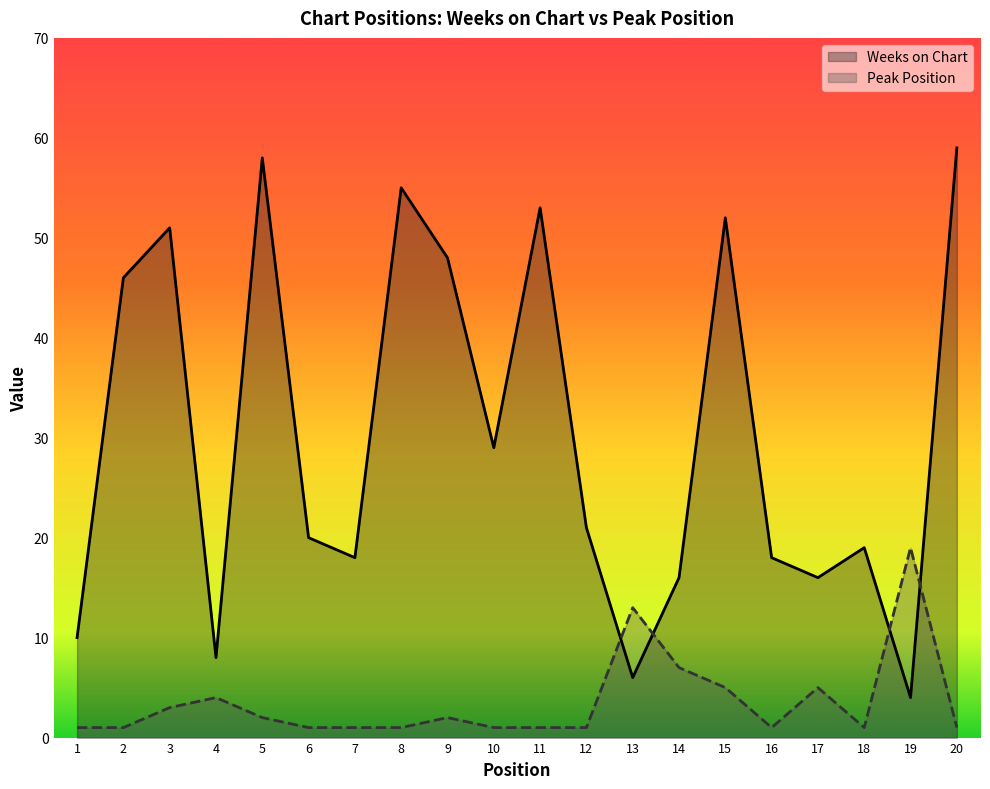

List the labels in order of Peak Position value, largest first.

19, 13, 14, 15, 17, 4, 3, 5, 9, 1, 2, 6, 7, 8, 10, 11, 12, 16, 18, 20